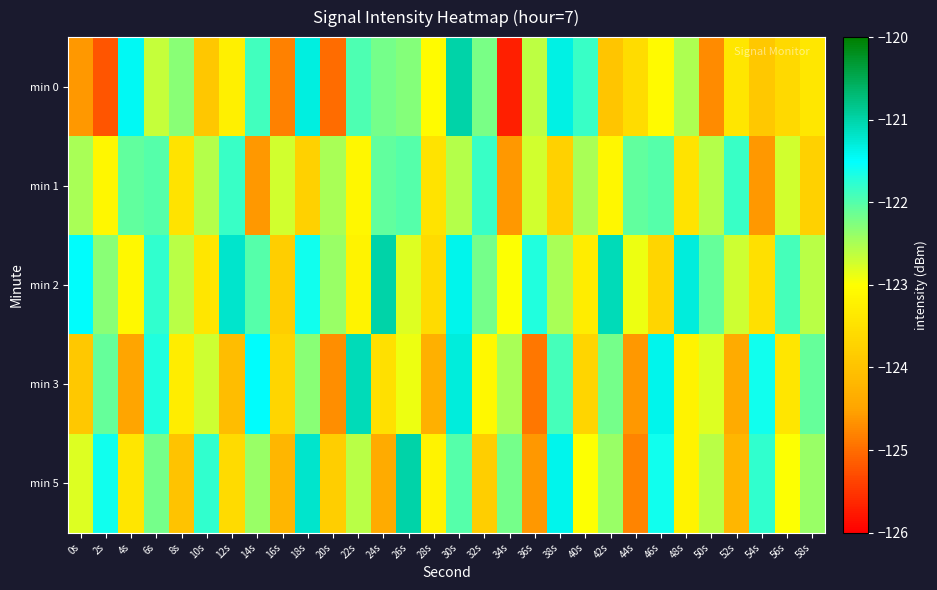

Reading left to right, list all the values displayed in this chart.

min 0: 0s=-124.6	2s=-125.2	4s=-121.5	6s=-122.7	8s=-122.3	10s=-123.9	12s=-123.2	14s=-121.9	16s=-124.8	18s=-121.3	20s=-125.0	22s=-122.0	24s=-122.2	26s=-122.3	28s=-123.1	30s=-121.0	32s=-122.2	34s=-125.7	36s=-122.6	38s=-121.4	40s=-121.8	42s=-123.9	44s=-123.6	46s=-123.1	48s=-122.5	50s=-124.7	52s=-123.4	54s=-123.9	56s=-123.6	58s=-123.4
min 1: 0s=-122.5	2s=-123.1	4s=-122.1	6s=-122.0	8s=-123.5	10s=-122.6	12s=-121.8	14s=-124.6	16s=-122.7	18s=-123.8	20s=-122.5	22s=-123.1	24s=-122.1	26s=-122.0	28s=-123.5	30s=-122.6	32s=-121.8	34s=-124.6	36s=-122.7	38s=-123.8	40s=-122.5	42s=-123.1	44s=-122.1	46s=-122.0	48s=-123.5	50s=-122.6	52s=-121.8	54s=-124.6	56s=-122.7	58s=-123.8
min 2: 0s=-121.5	2s=-122.3	4s=-123.1	6s=-121.8	8s=-122.6	10s=-123.4	12s=-121.2	14s=-122.0	16s=-123.8	18s=-121.6	20s=-122.4	22s=-123.2	24s=-121.0	26s=-122.8	28s=-123.6	30s=-121.4	32s=-122.2	34s=-123.0	36s=-121.7	38s=-122.5	40s=-123.3	42s=-121.1	44s=-122.9	46s=-123.7	48s=-121.3	50s=-122.1	52s=-122.7	54s=-123.5	56s=-121.9	58s=-122.6
min 3: 0s=-123.9	2s=-122.1	4s=-124.5	6s=-121.7	8s=-123.3	10s=-122.7	12s=-124.1	14s=-121.5	16s=-123.7	18s=-122.3	20s=-124.7	22s=-121.1	24s=-123.5	26s=-122.9	28s=-124.3	30s=-121.3	32s=-123.1	34s=-122.5	36s=-124.9	38s=-121.9	40s=-123.7	42s=-122.2	44s=-124.6	46s=-121.4	48s=-123.2	50s=-122.8	52s=-124.4	54s=-121.6	56s=-123.4	58s=-122.1
min 5: 0s=-122.8	2s=-121.6	4s=-123.4	6s=-122.2	8s=-124.0	10s=-121.8	12s=-123.6	14s=-122.4	16s=-124.2	18s=-121.2	20s=-123.8	22s=-122.6	24s=-124.4	26s=-121.0	28s=-123.2	30s=-122.0	32s=-123.8	34s=-122.2	36s=-124.6	38s=-121.4	40s=-123.0	42s=-122.4	44s=-124.8	46s=-121.6	48s=-123.2	50s=-122.6	52s=-124.2	54s=-121.8	56s=-123.0	58s=-122.4